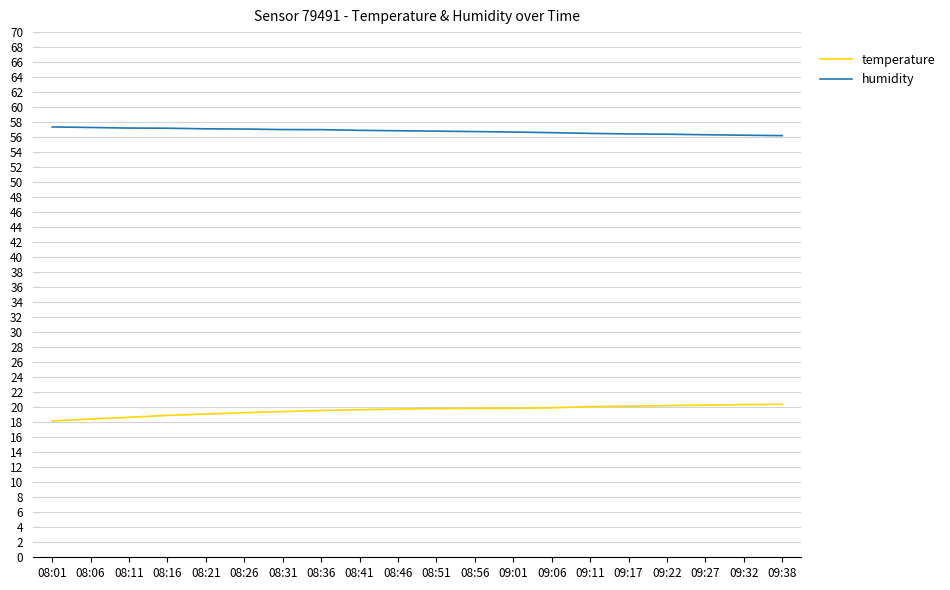

What position from the right is 09:01?

8